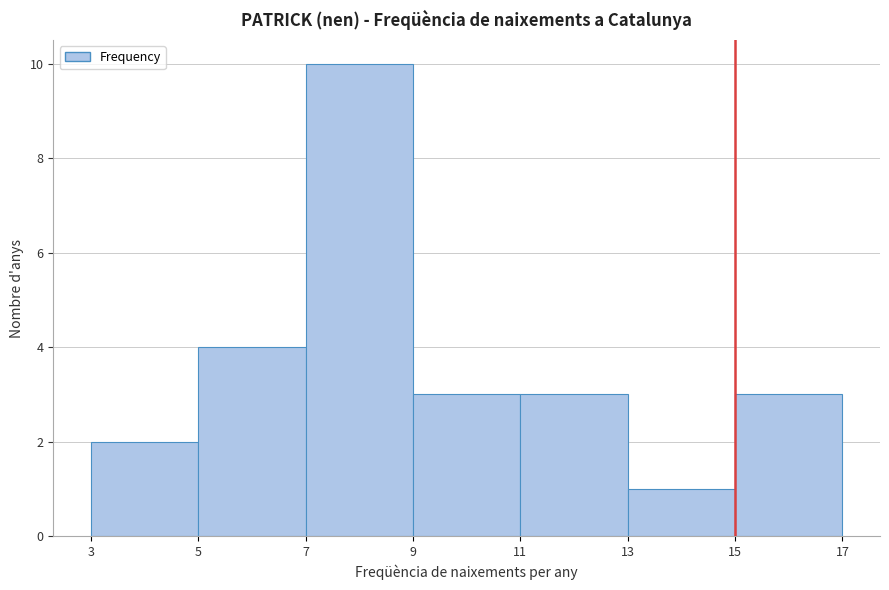

Reading left to right, list every bar in this chart as the range it spans on the x-axis followed by its height. The values are not printed on the chart, so give them approximately, as read against the axis.

3 to 5: 2
5 to 7: 4
7 to 9: 10
9 to 11: 3
11 to 13: 3
13 to 15: 1
15 to 17: 3